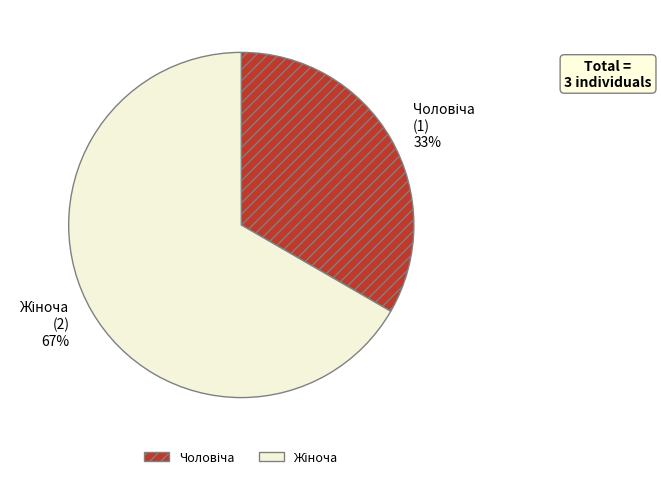

Is there any slice that represents more than half of the pie?

Yes